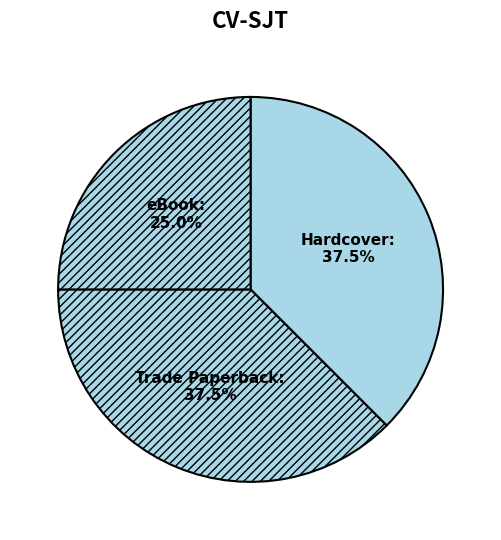

True or false: eBook accounts for 38% of the total.

False